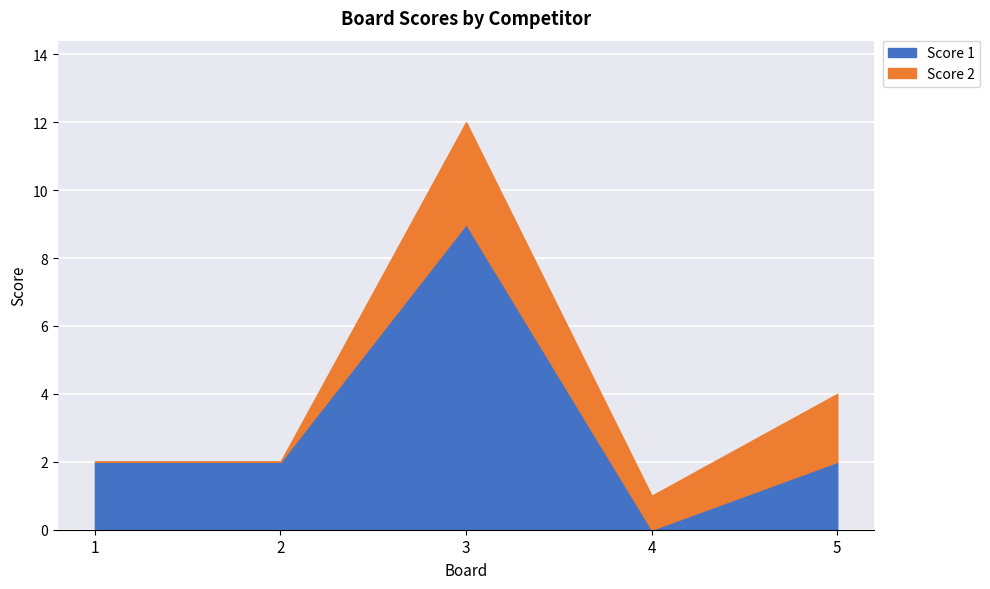

True or false: the data shows 2 at 2.

True